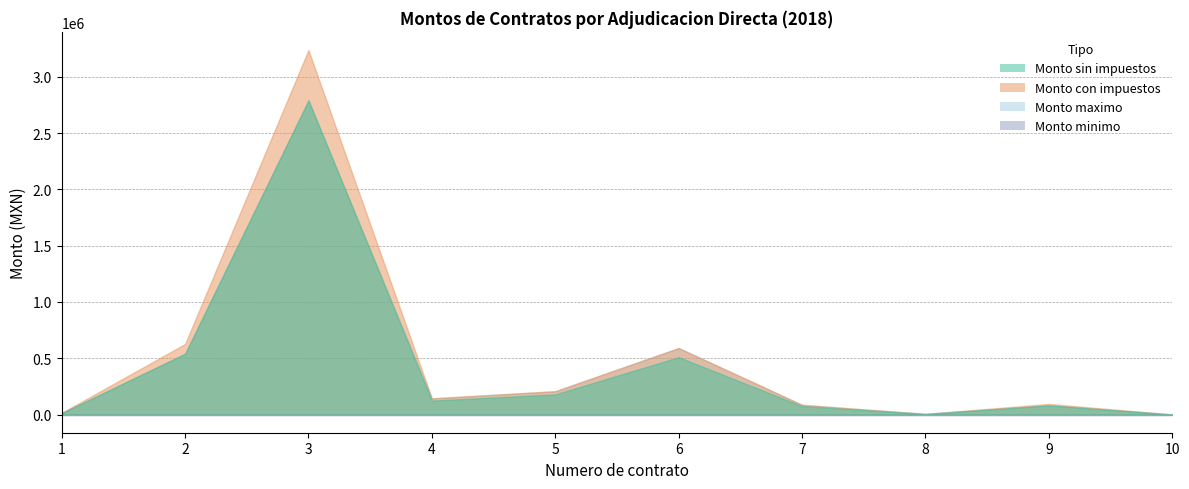

At how many categories does at least one series exceed 1211125?

1